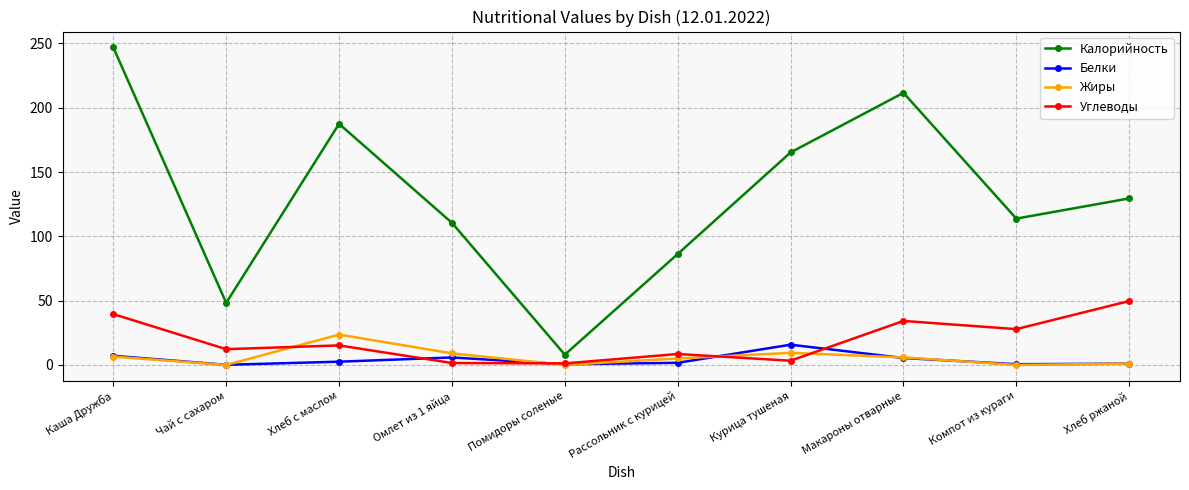

What are all the series names shown in the legend?

Калорийность, Белки, Жиры, Углеводы